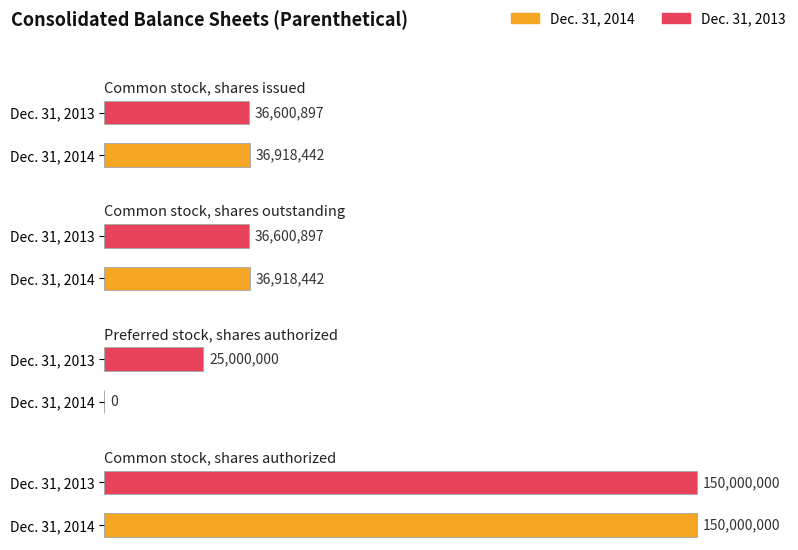

Which series changed the most between Common stock, shares issued and Common stock, shares outstanding?

Dec. 31, 2014